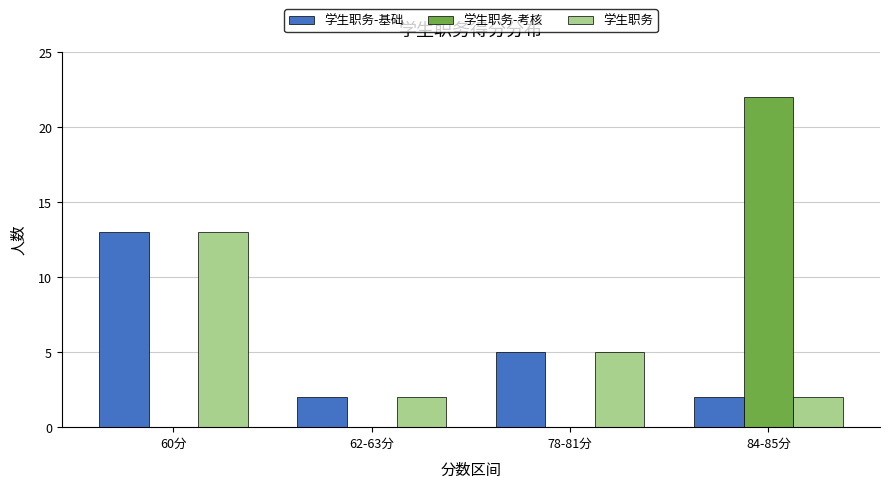

Which series has the widest spread of values?

学生职务-考核